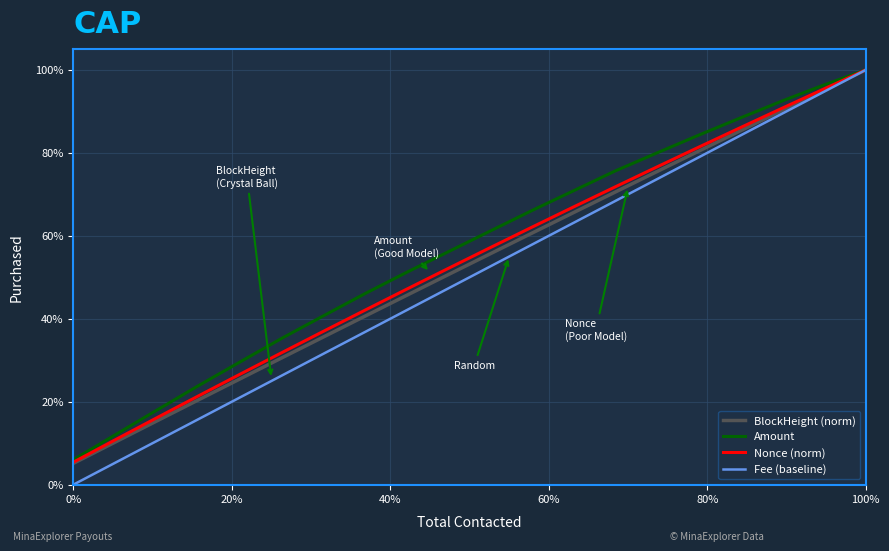

Is this an area chart (filled region under the line)?

No